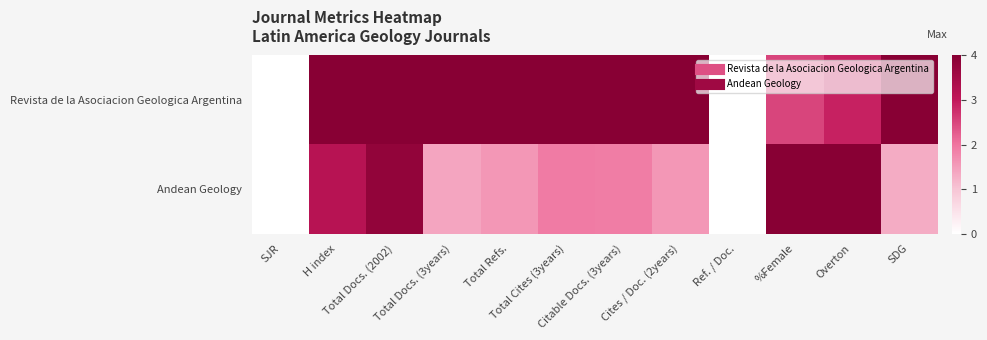

Reading left to right, transcribe all the data shown in this chart.

Revista de la Asociacion Geologica Argentina: SJR=0.0	H index=4.0	Total Docs. (2002)=4.0	Total Docs. (3years)=4.0	Total Refs.=4.0	Total Cites (3years)=4.0	Citable Docs. (3years)=4.0	Cites / Doc. (2years)=4.0	Ref. / Doc.=0.0	%Female=2.5	Overton=2.9	SDG=4.0
Andean Geology: SJR=0.0	H index=3.2	Total Docs. (2002)=3.8	Total Docs. (3years)=1.4	Total Refs.=1.6	Total Cites (3years)=1.9	Citable Docs. (3years)=1.9	Cites / Doc. (2years)=1.6	Ref. / Doc.=0.0	%Female=4.0	Overton=4.0	SDG=1.3